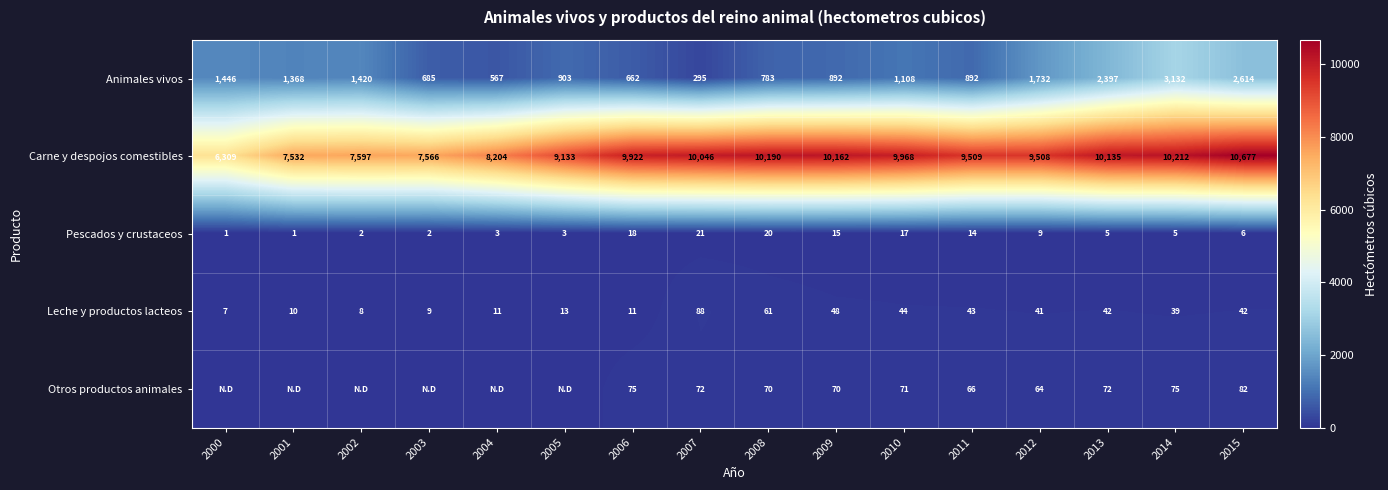

True or false: Animales vivos has a value of 344.6 at 2005.

False